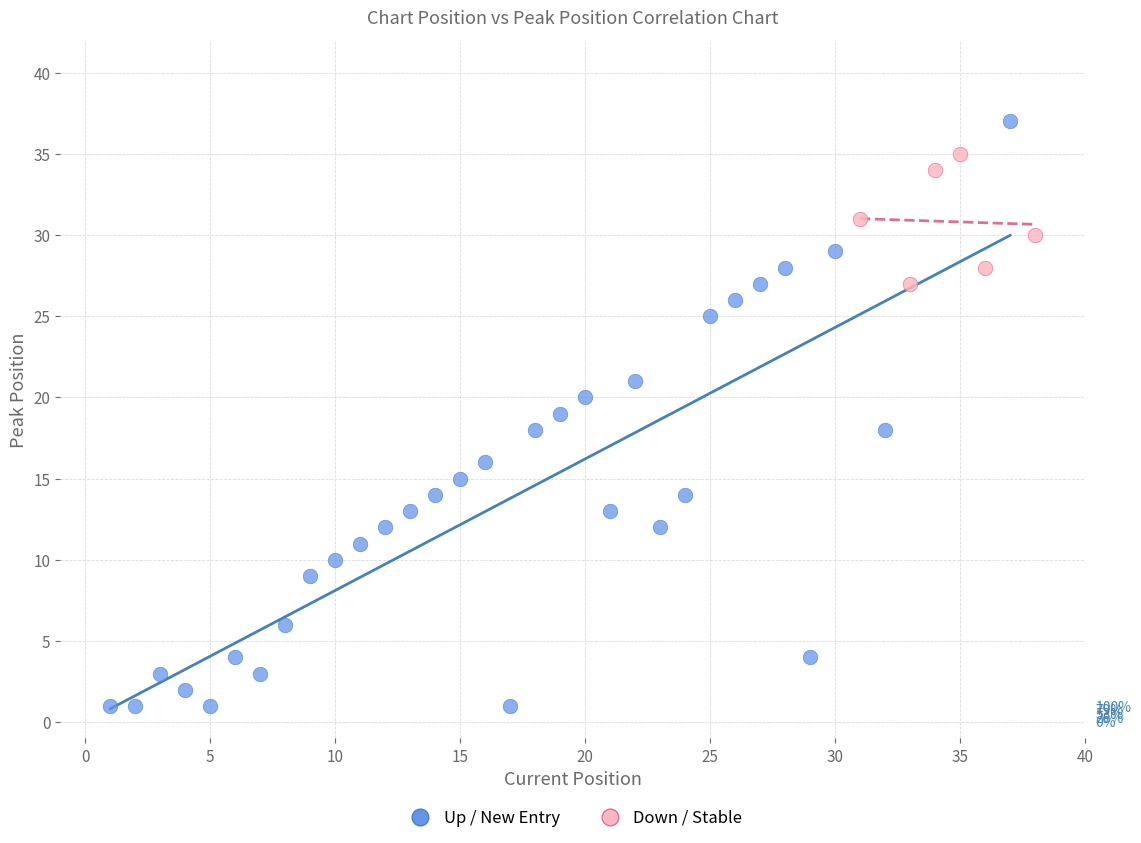

Which series reaches the minimum Y coordinate?

Up / New Entry